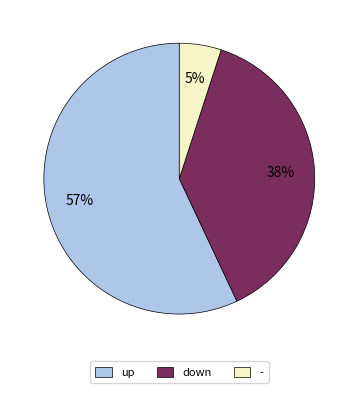

Is the sum of up and - greater than half?

Yes